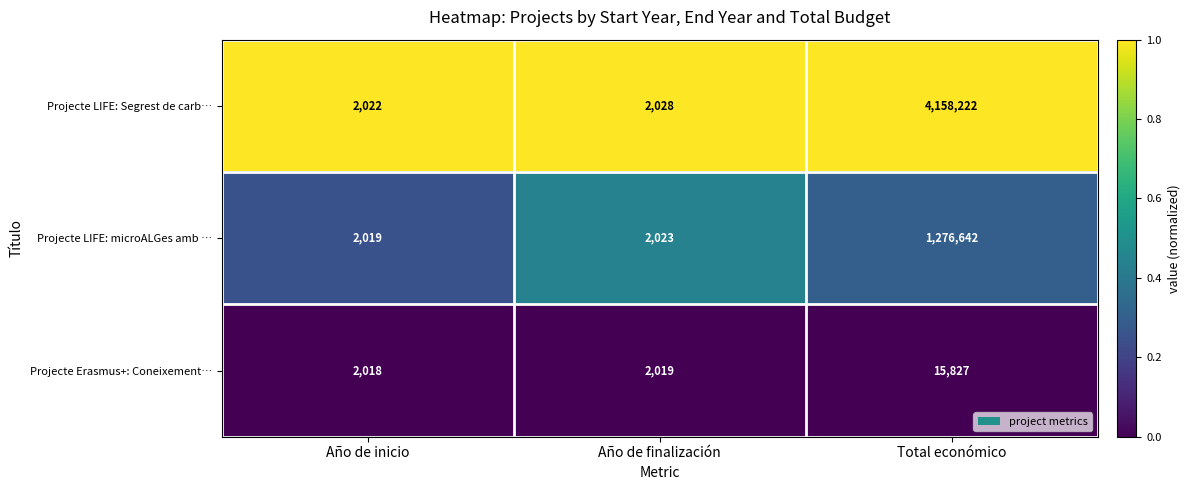

The Projecte LIFE: microALGes amb … series shows 1097 at Año de finalización. True or false?

False